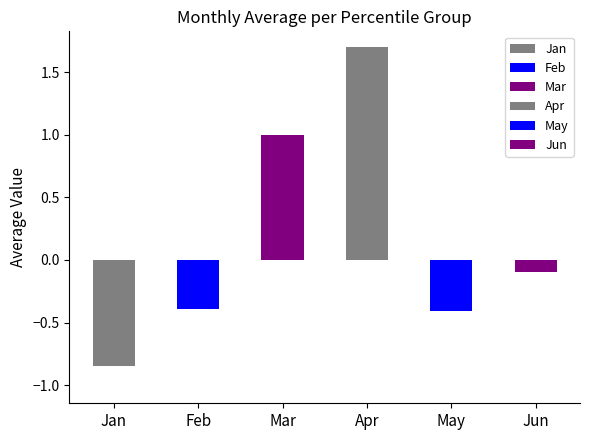

The Jun series shows -0.0 at Jun. True or false?

True